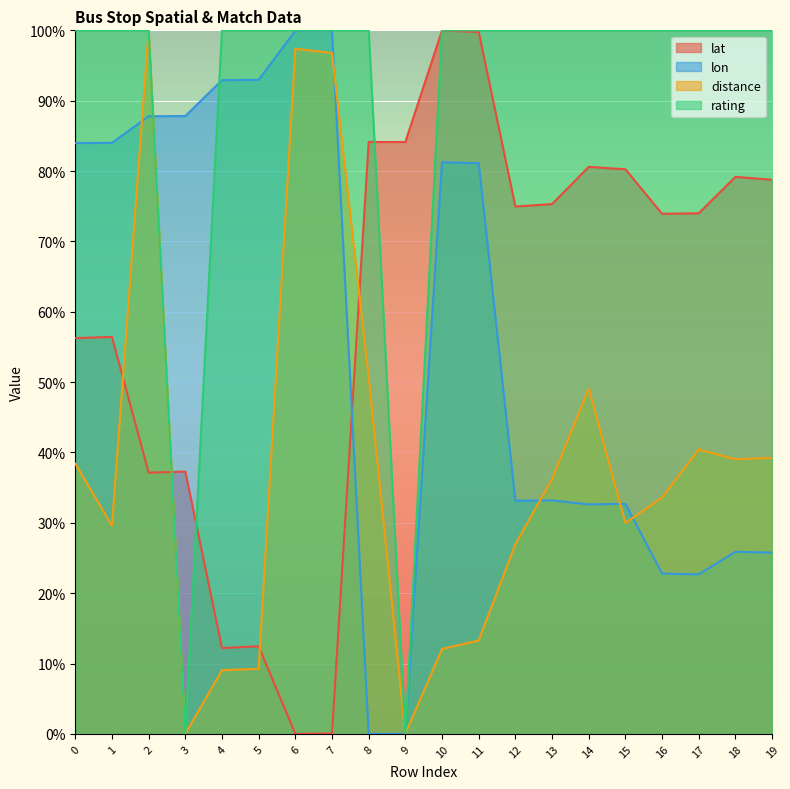

The lat series shows 42.4 at 17. True or false?

False